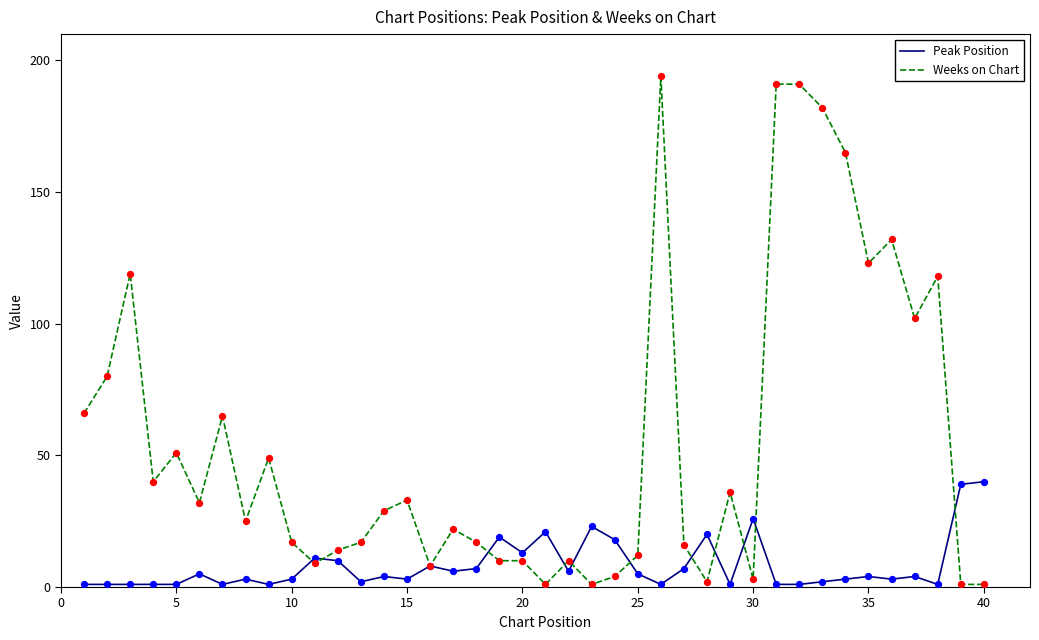

Which series has the widest spread of values?

Weeks on Chart